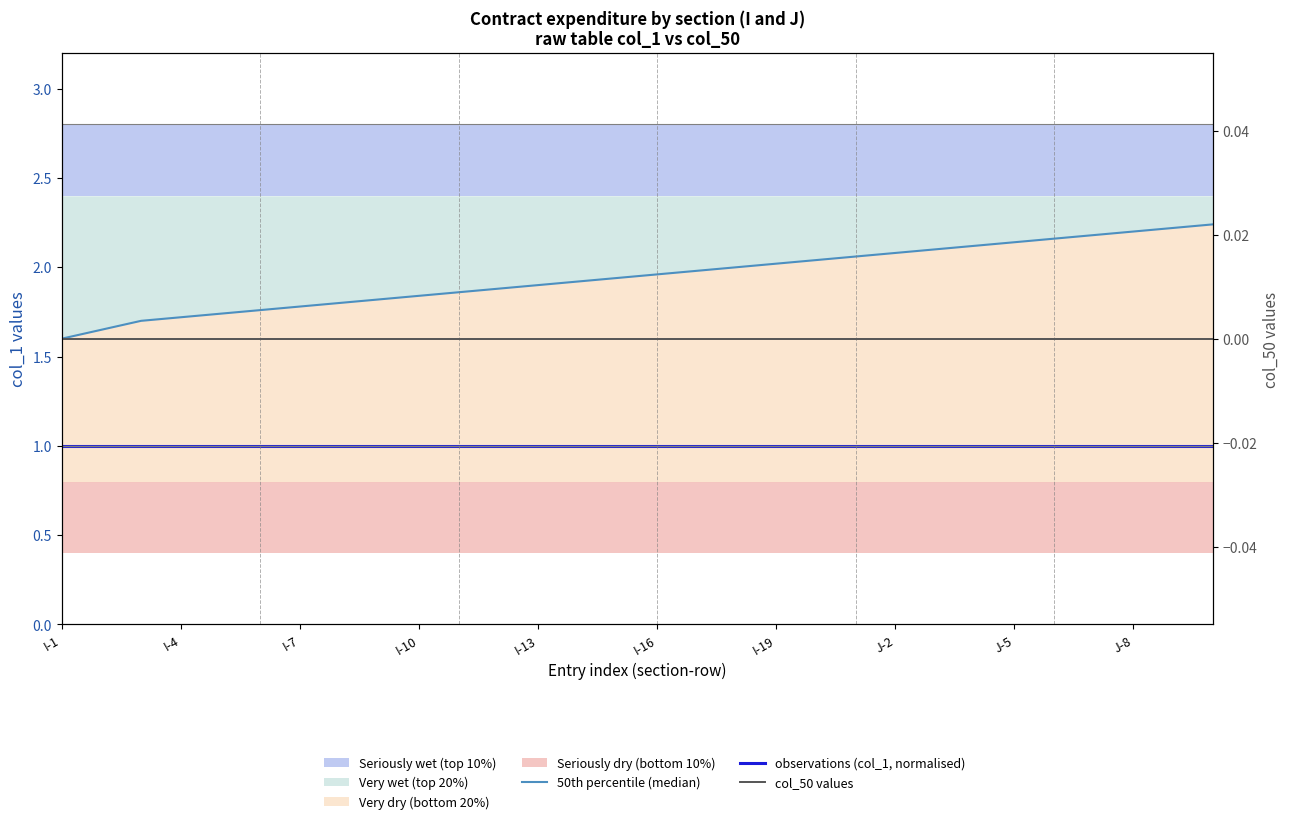

True or false: 50th percentile (median) and col_50 values intersect in this chart.

False